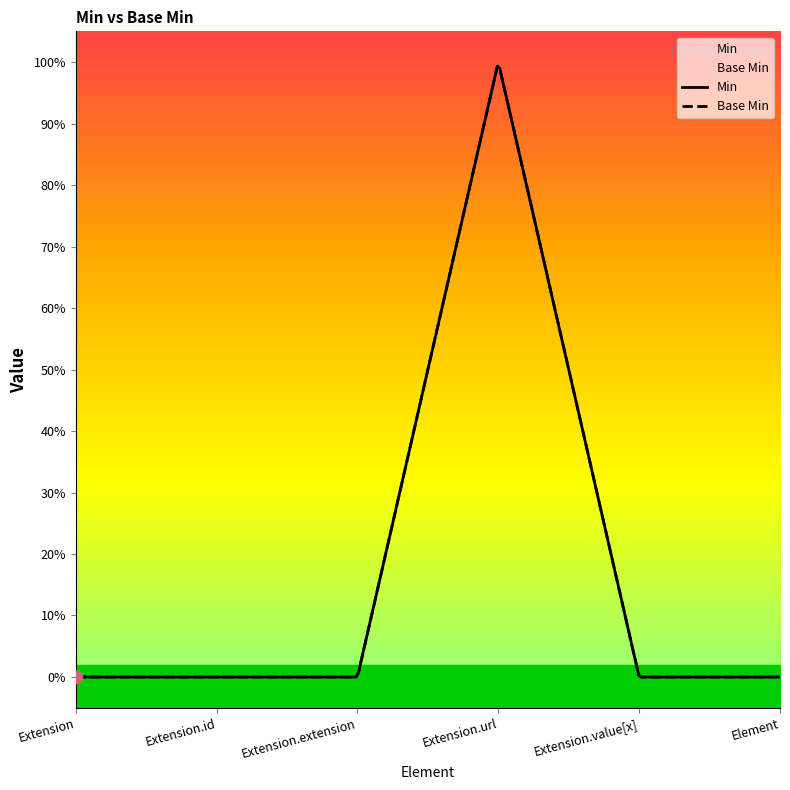

At which category is the sum across all series the highest?

Extension.url